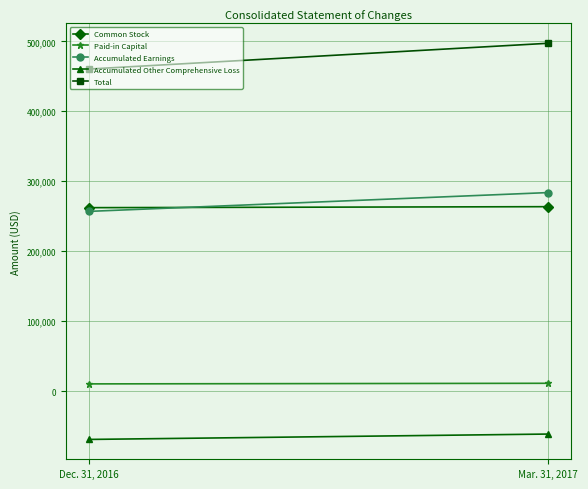

How many data points in Accumulated Other Comprehensive Loss are less than -61393?

1